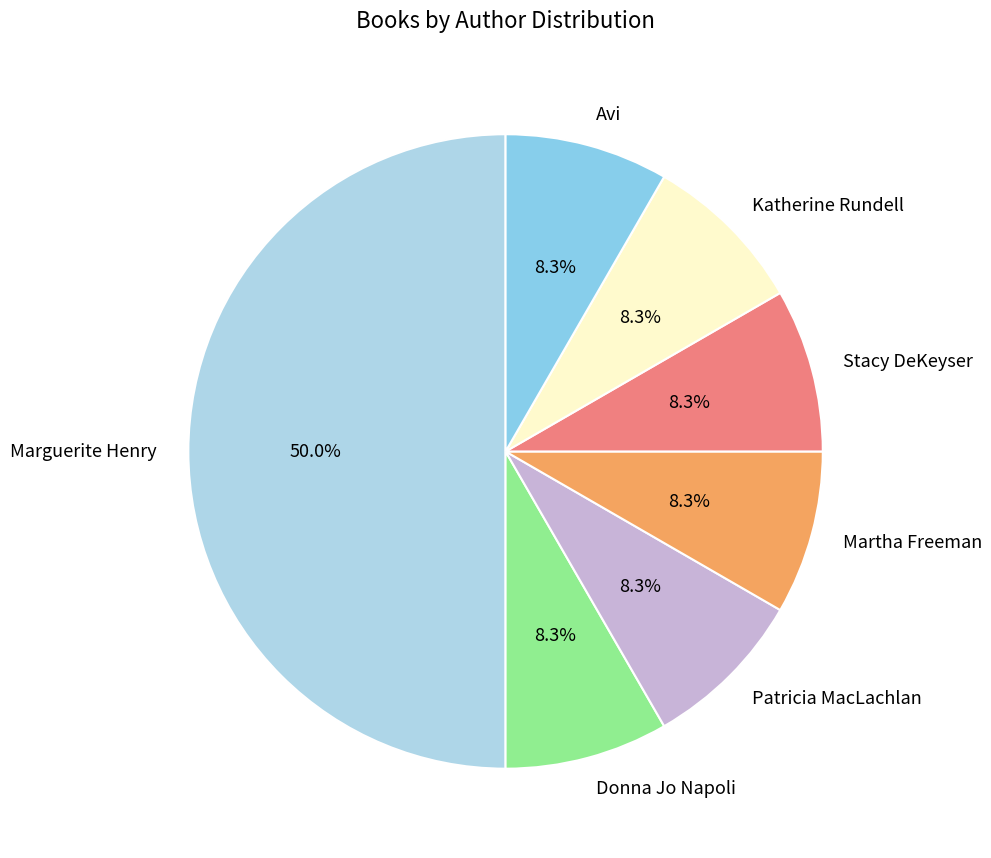

Is it true that Katherine Rundell is 8% of the pie?

True